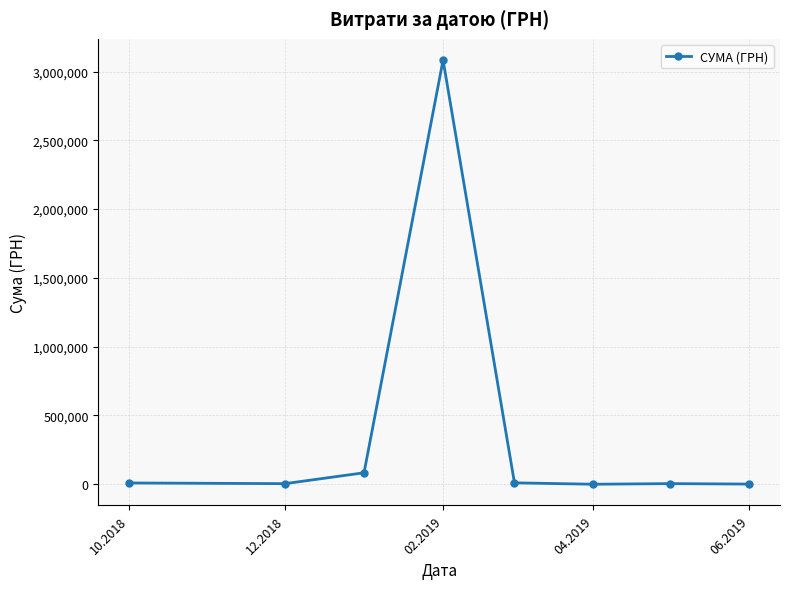

What is the value of the 7th point from the left?

4673.7